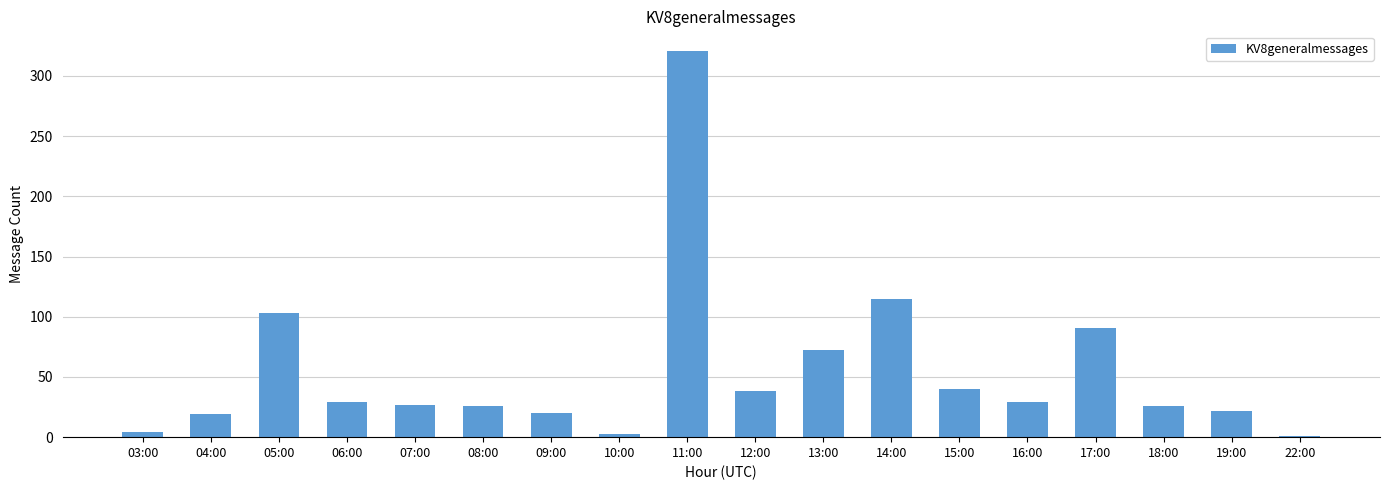

At which label is the value closest to 161?

14:00